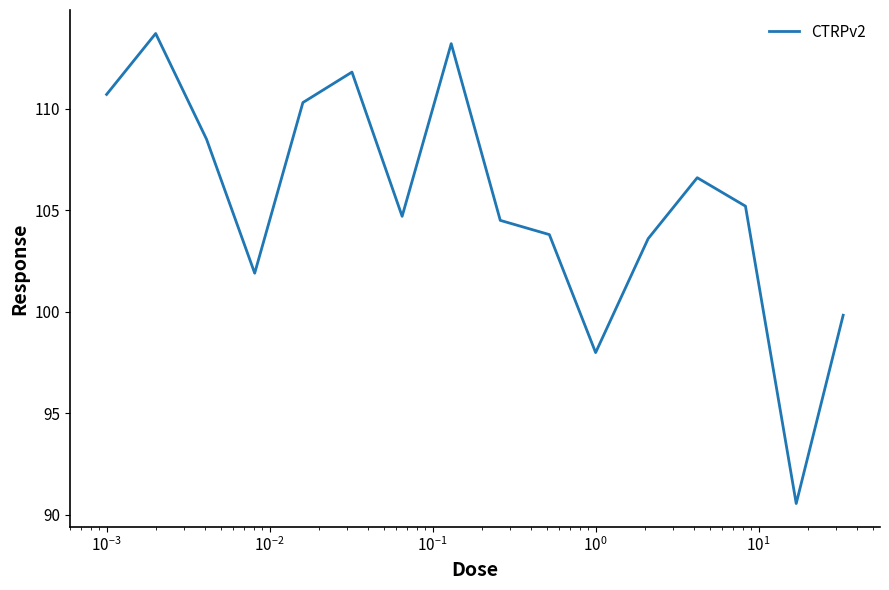

What is the minimum value shown in the chart?

90.6